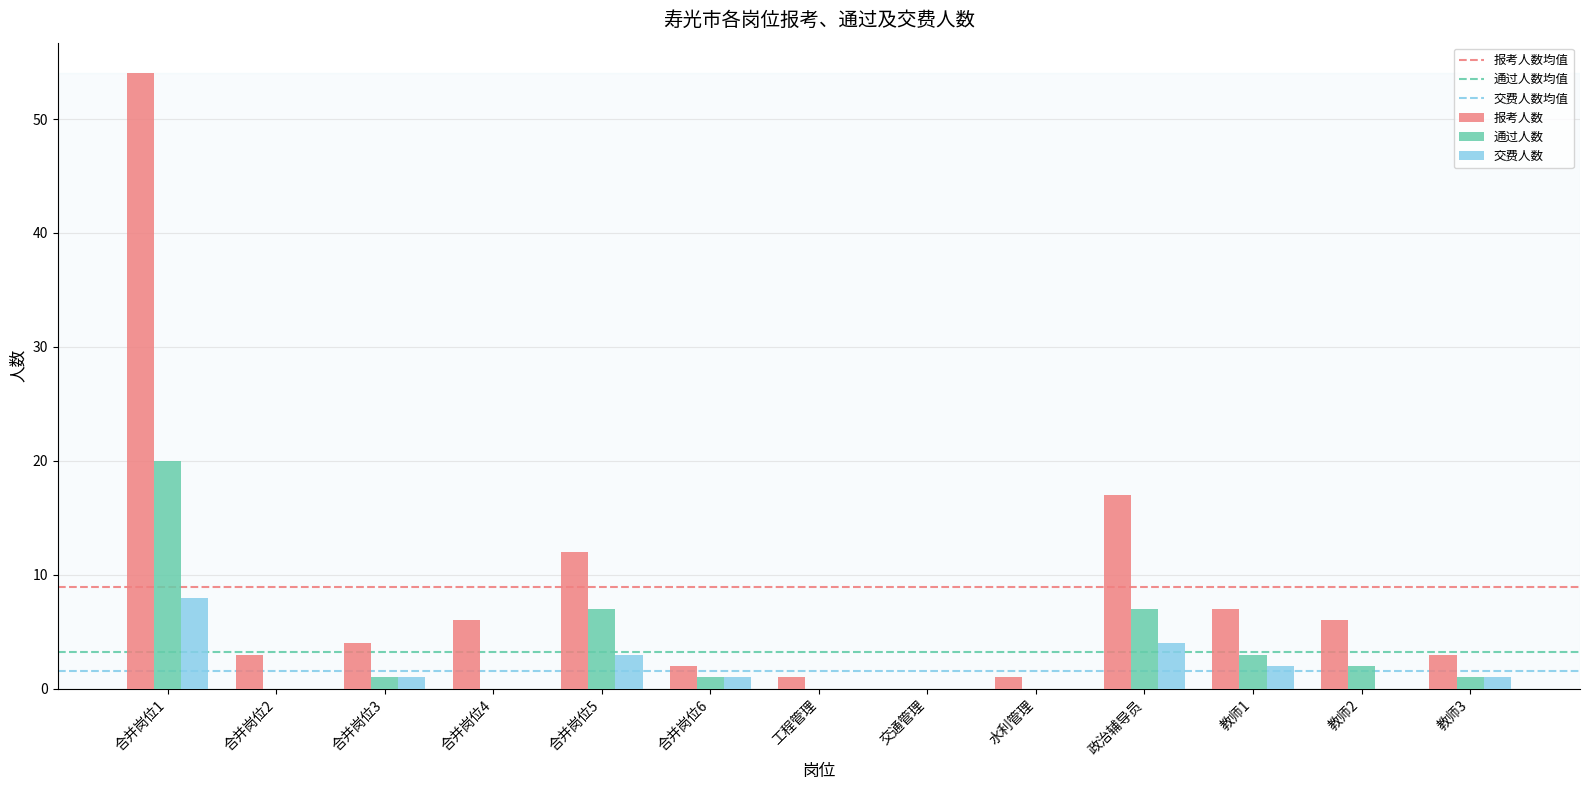

Between 政治辅导员 and 教师3, which series saw the biggest shift?

报考人数